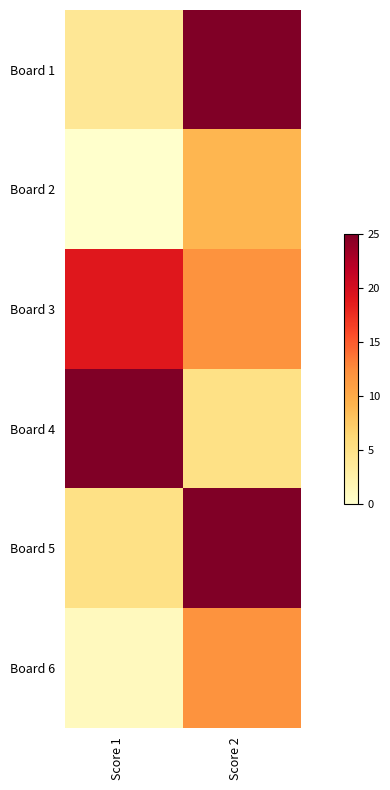

Which has a higher value, Score 1 or Score 2?

Score 2